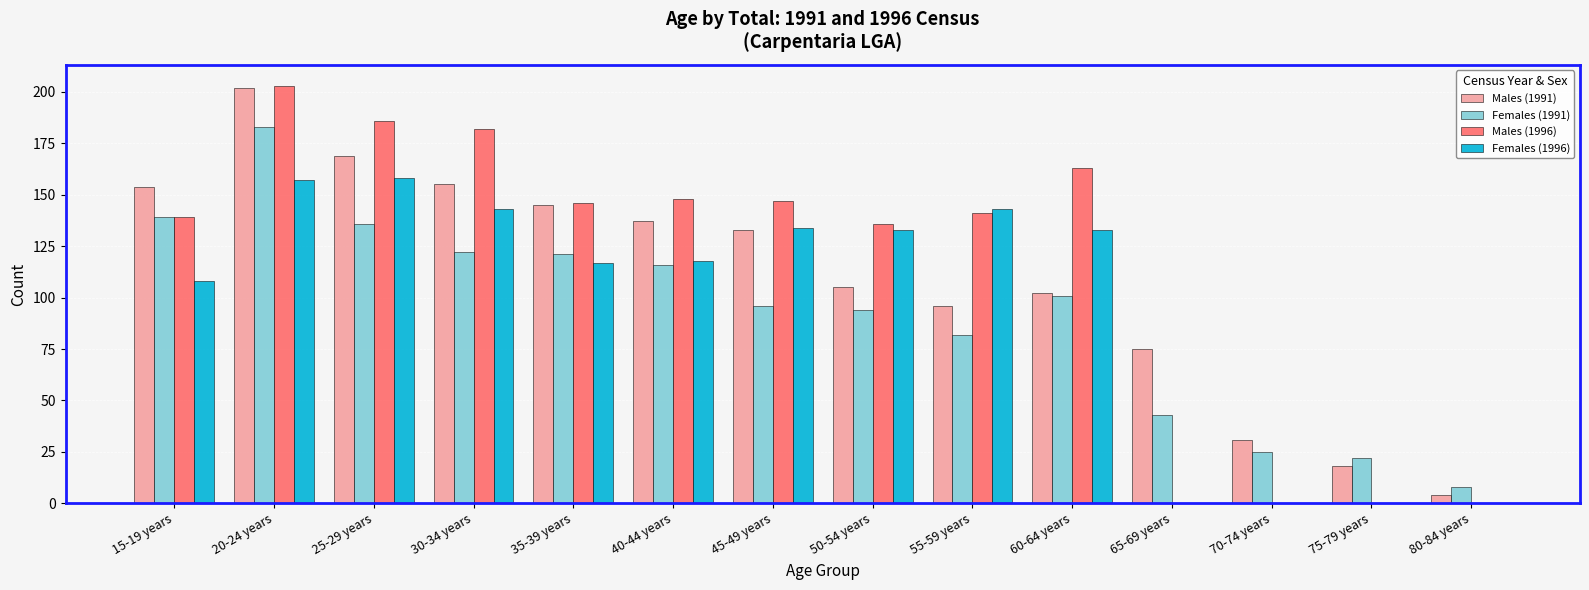

What is the maximum value shown in the chart?

203